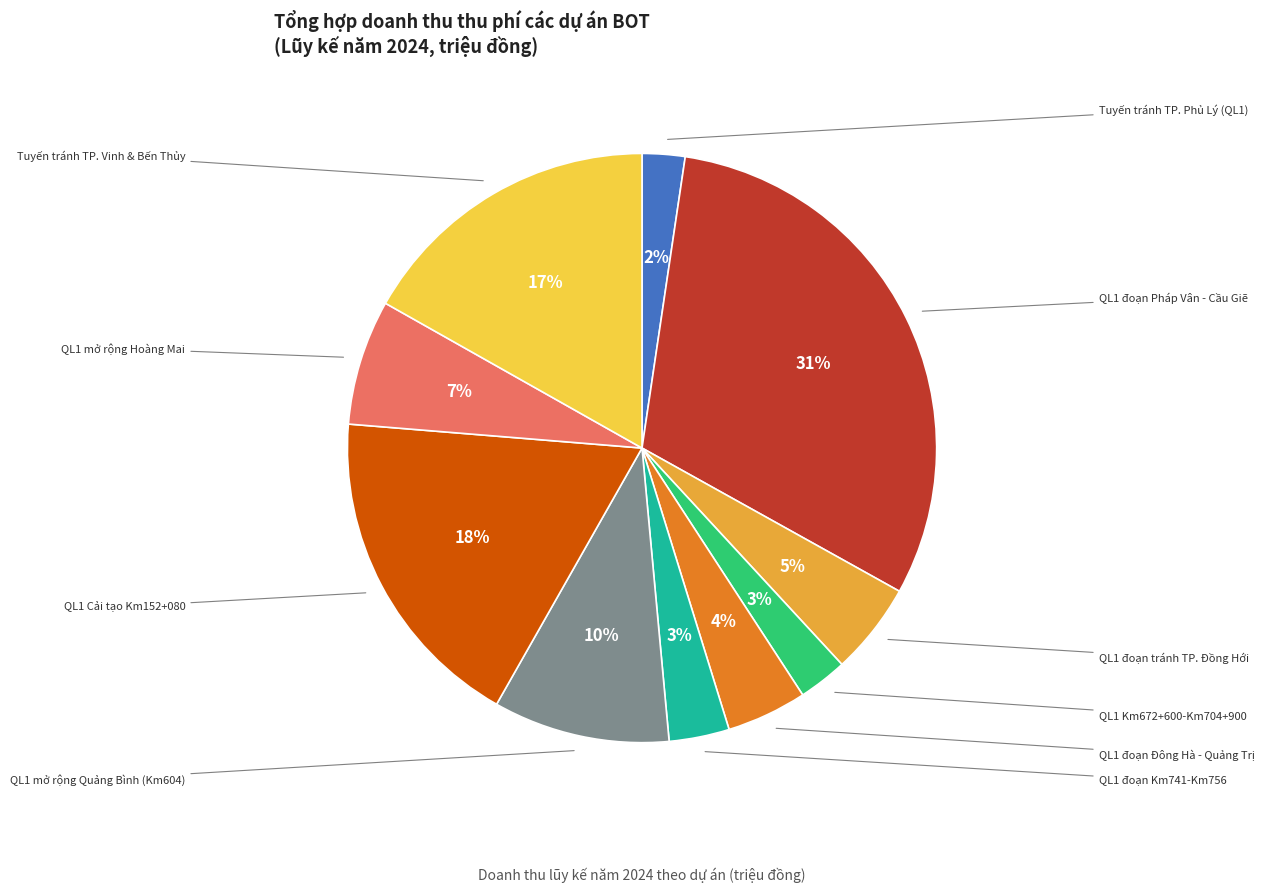

Is there a majority slice in this chart?

No